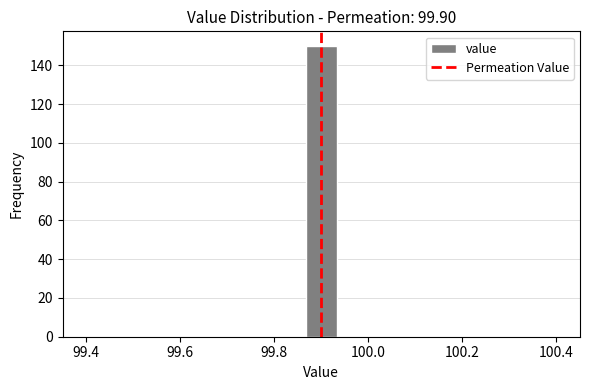

Around what value on the x-axis is the tallest bar? Give the approximate position of its centre, as read against the axis.

99.90